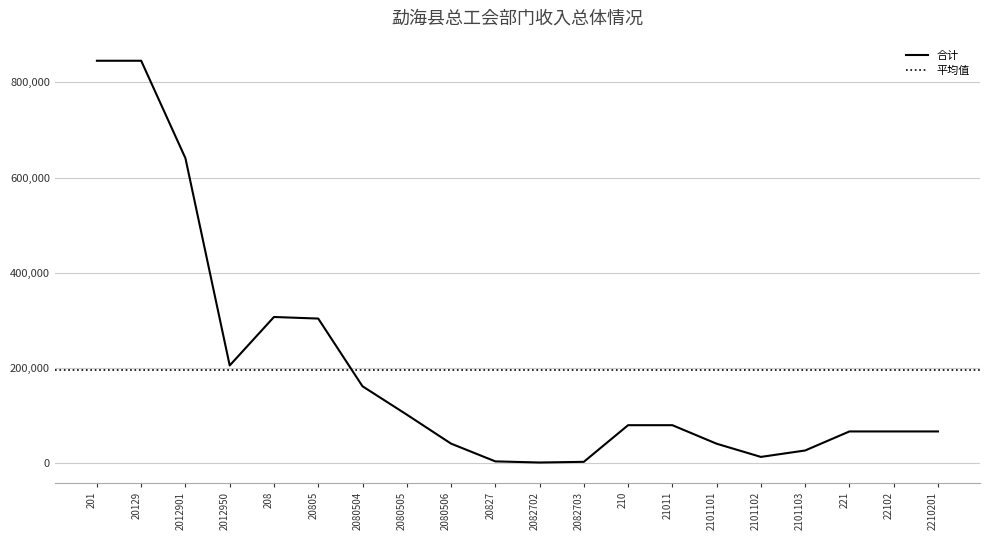

How many categories are shown in the chart?

20